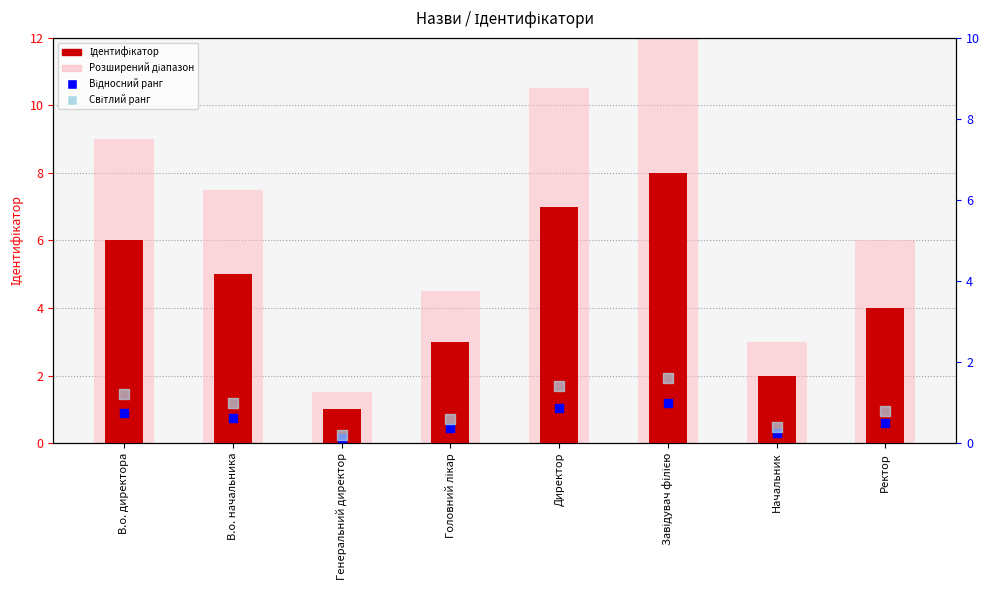

Which series has the largest total across all categories?

Розширений діапазон